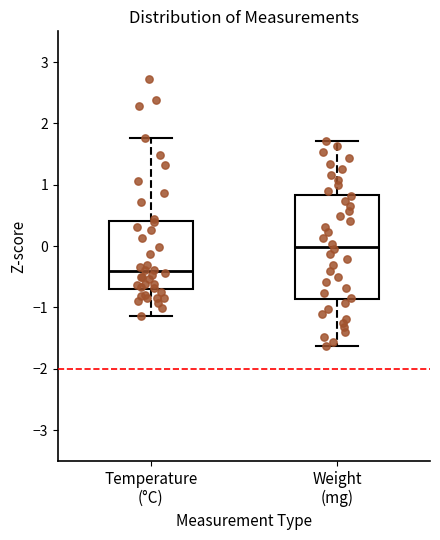

Reading left to right, read every box against the y-axis: the position of its median line, the range the box covers, and the ends of its whiskers. The values are not printed on the chart, so give them approximately, as read against the axis.

Temperature (°C): median -0.4, box -0.7 to 0.4, whiskers -1.1 to 1.8
Weight (mg): median 0.0, box -0.9 to 0.8, whiskers -1.6 to 1.7